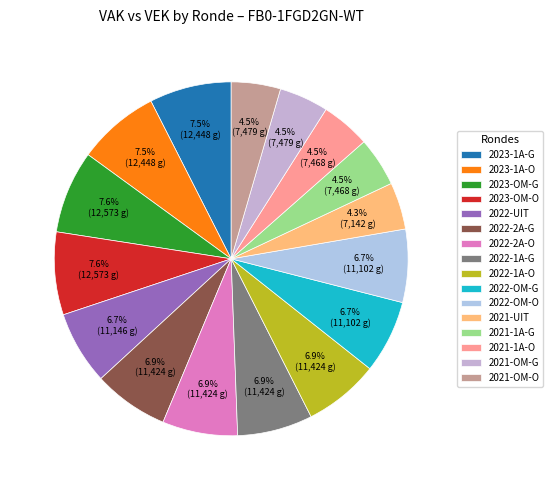

Which slice is the smallest?

2021 uitvoering